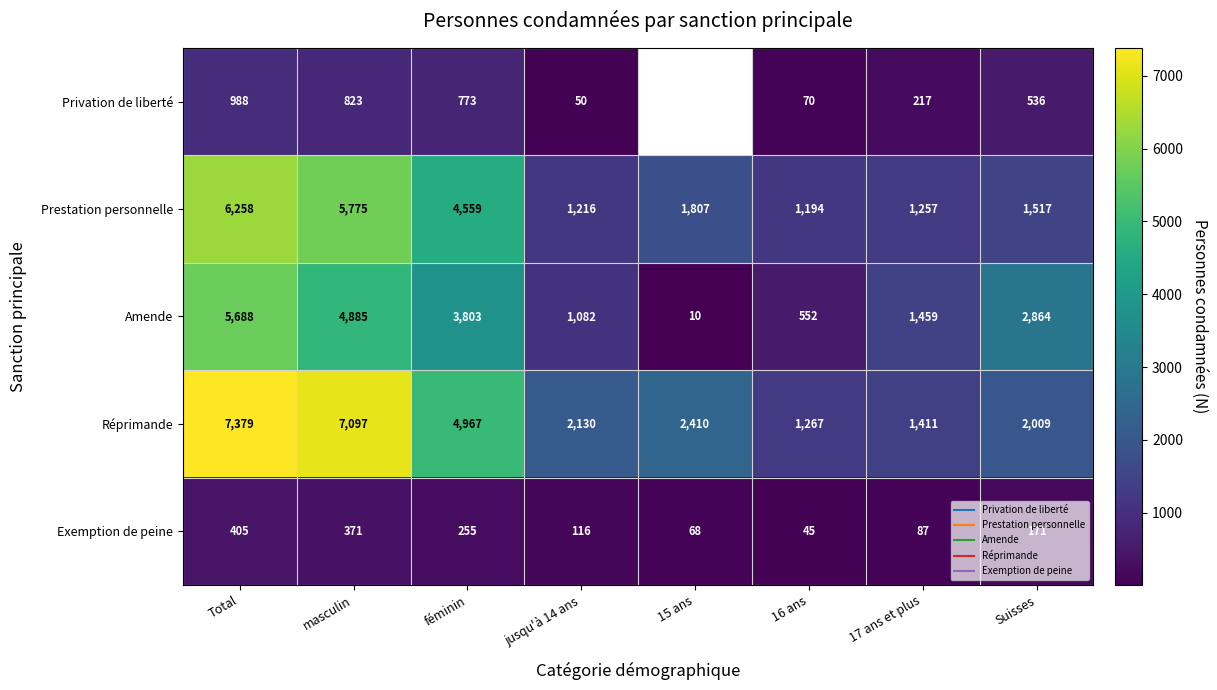

Between Total and 16 ans, which series saw the biggest shift?

Réprimande